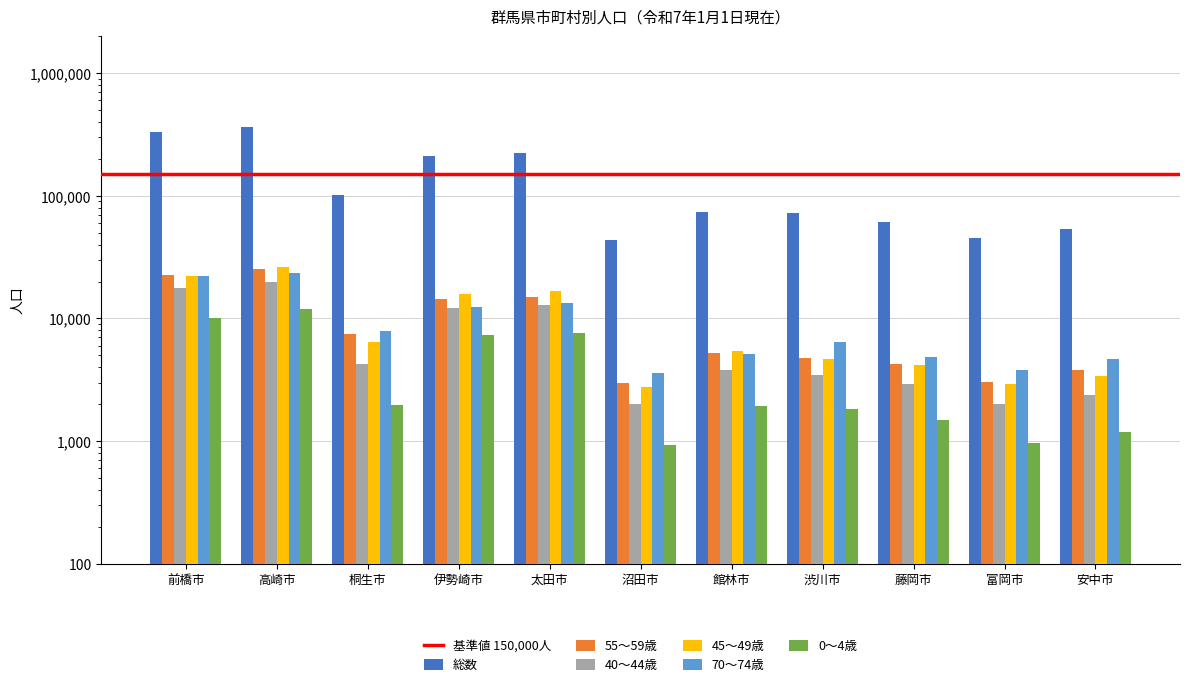

At 渋川市, list the series in order from largest to smallest.

総数, 70～74歳, 55～59歳, 45～49歳, 40～44歳, 0～4歳